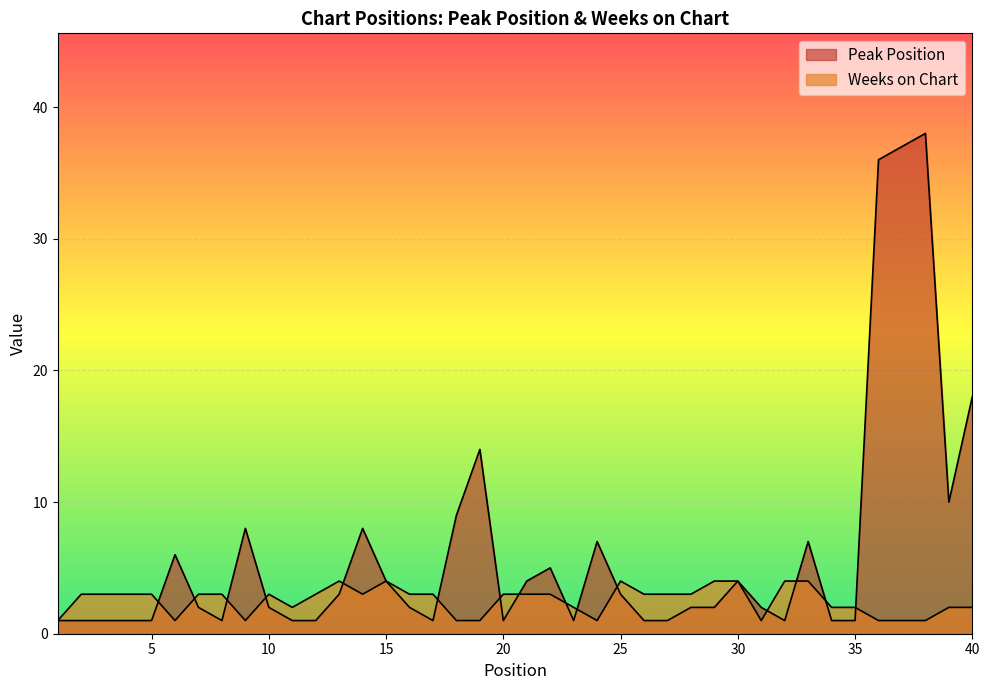

What is the value of the Peak Position point at the 24th from the left?

7